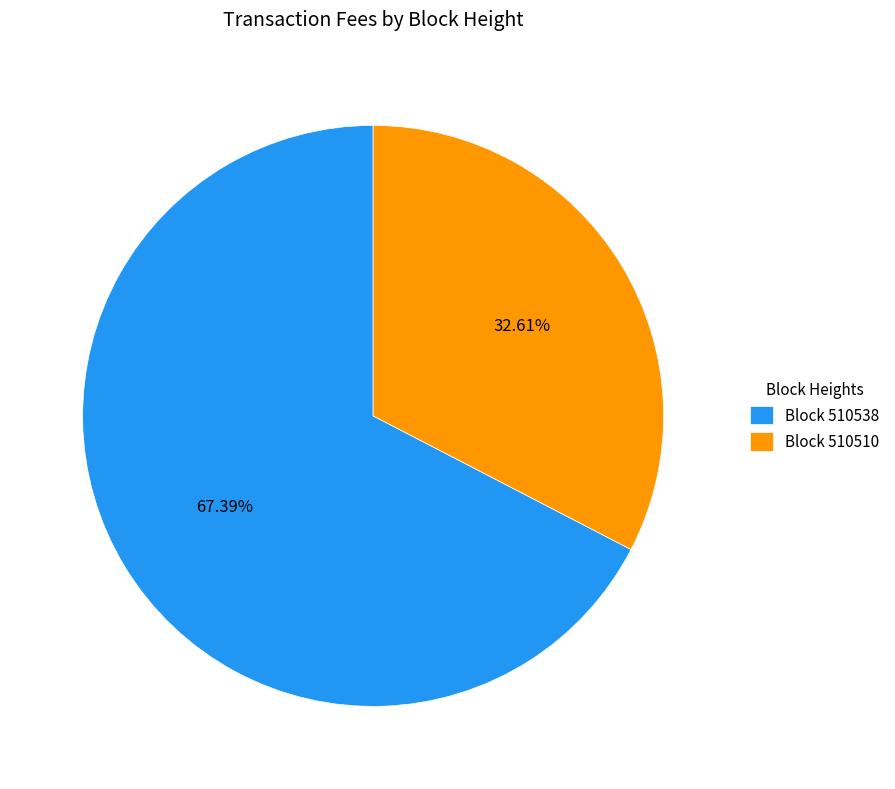

Which category has the biggest portion of the pie?

Block 510538